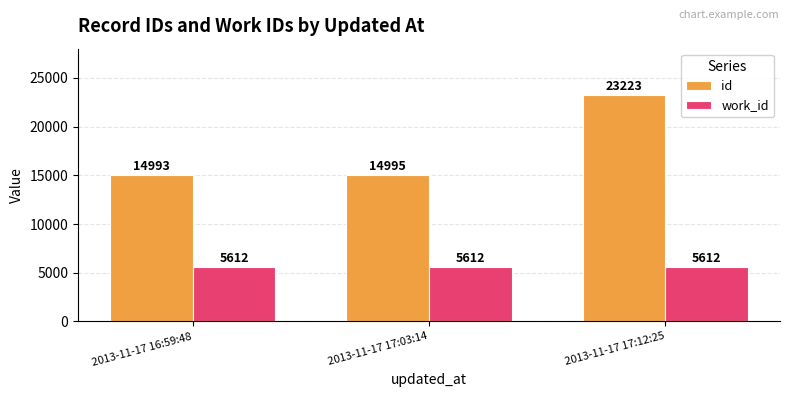

What is the label of the 1st bar from the right?

2013-11-17 17:12:25